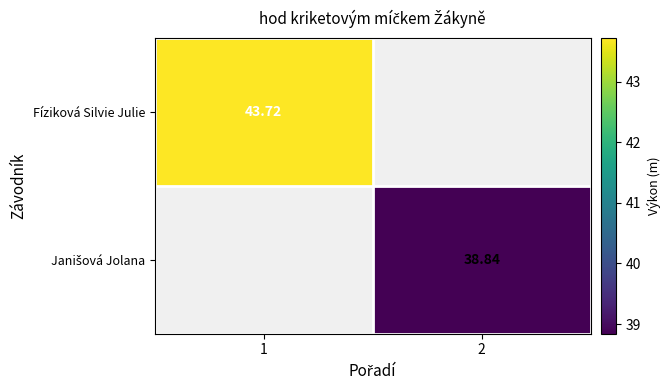

Rank the series at 2 from highest to lowest value.

Janišová Jolana, Fíziková Silvie Julie